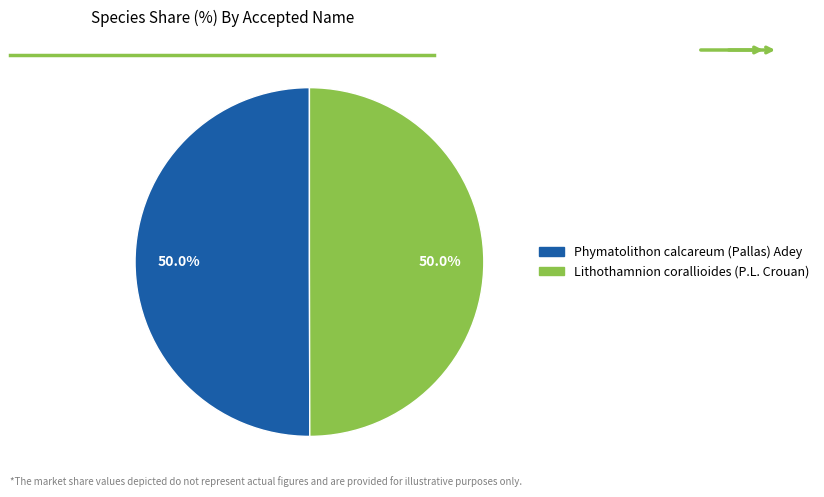

Is it true that Lithothamnion corallioides (P.L. Crouan) is 44% of the pie?

False